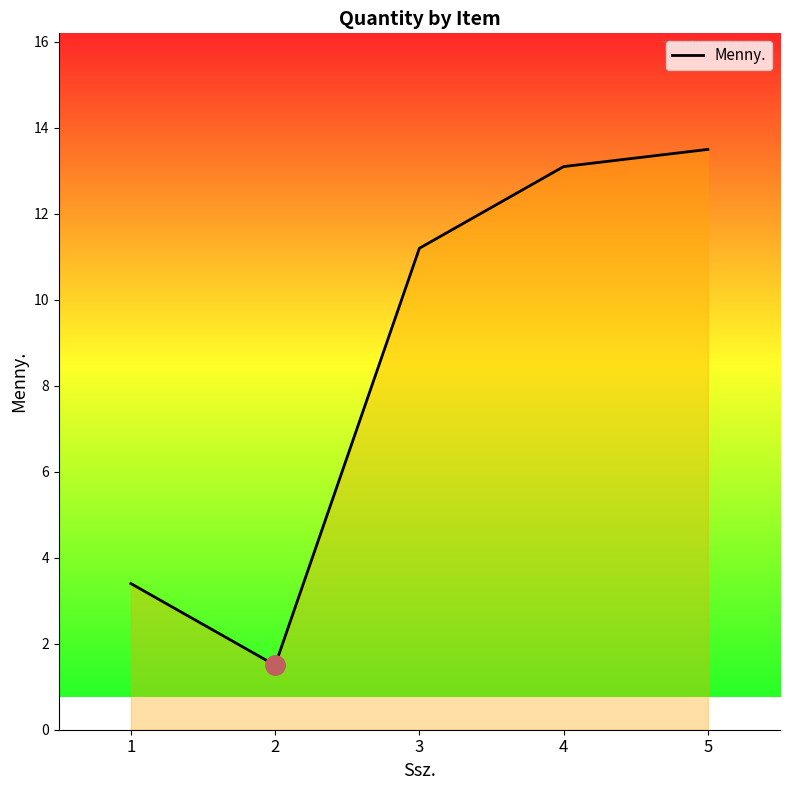

Rank the categories by value from highest to lowest.

5, 4, 3, 1, 2